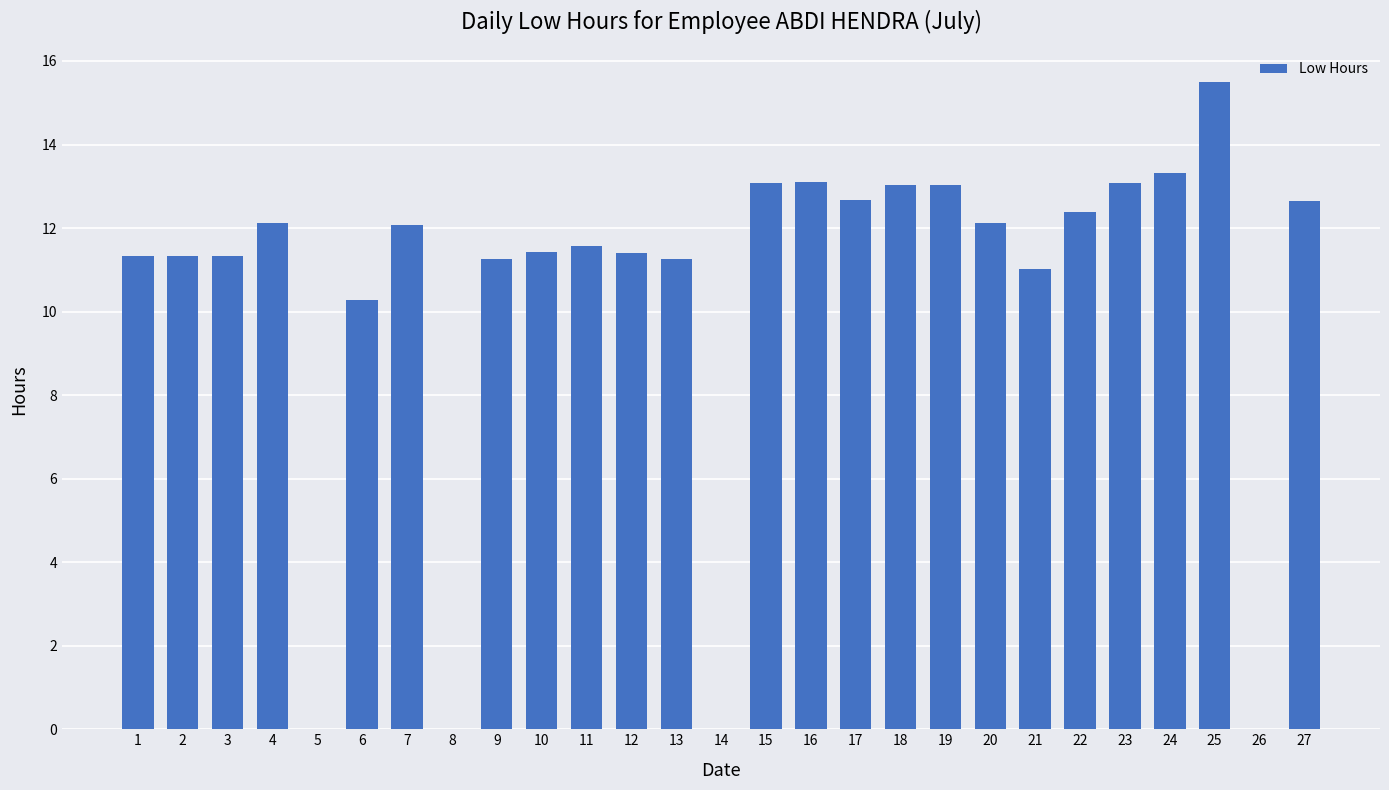

Does the chart contain stacked bars?

No